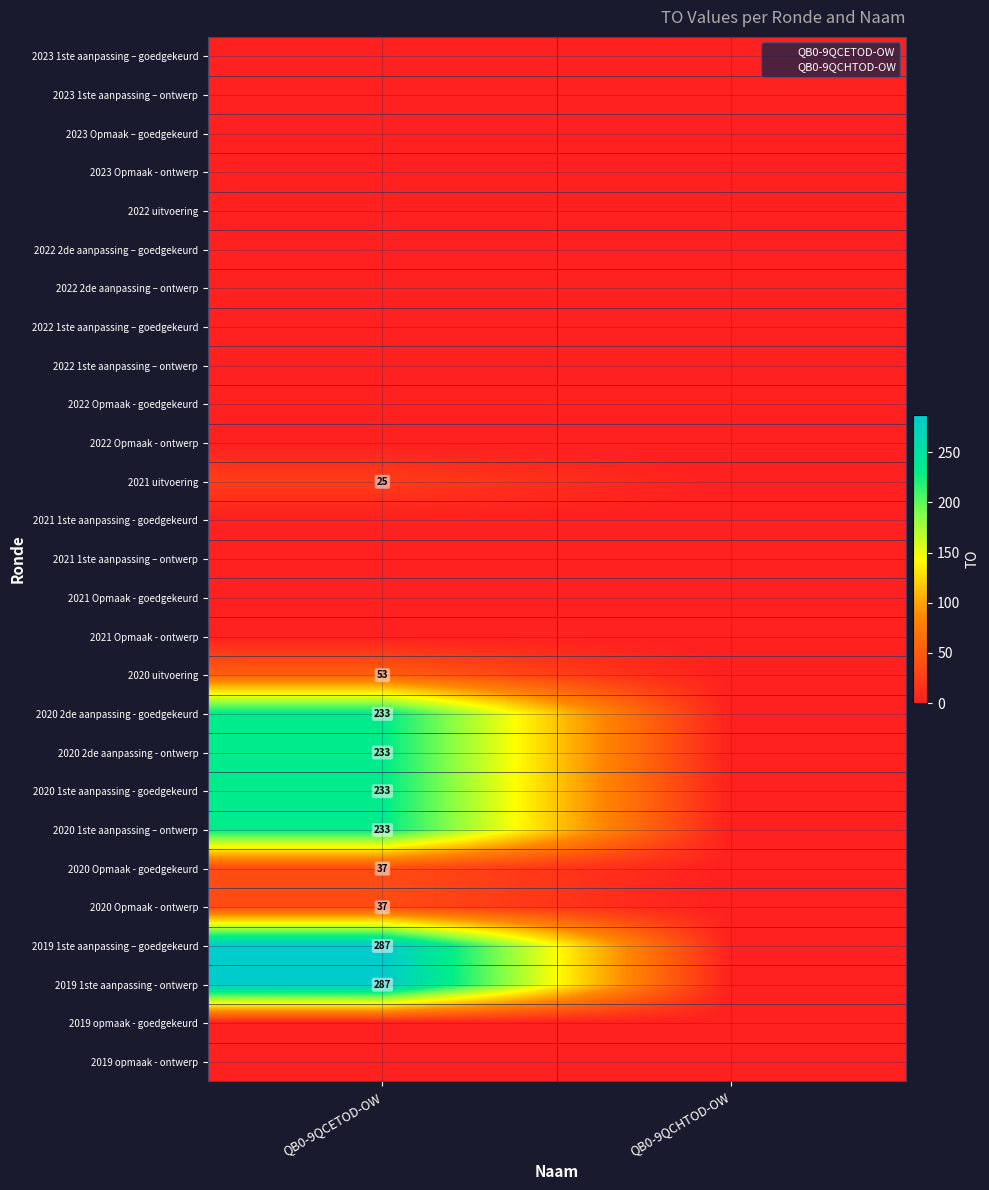

Is the value of 2023 1ste aanpassing – ontwerp at QB0-9QCETOD-OW greater than the value of 2021 uitvoering at QB0-9QCETOD-OW?

No